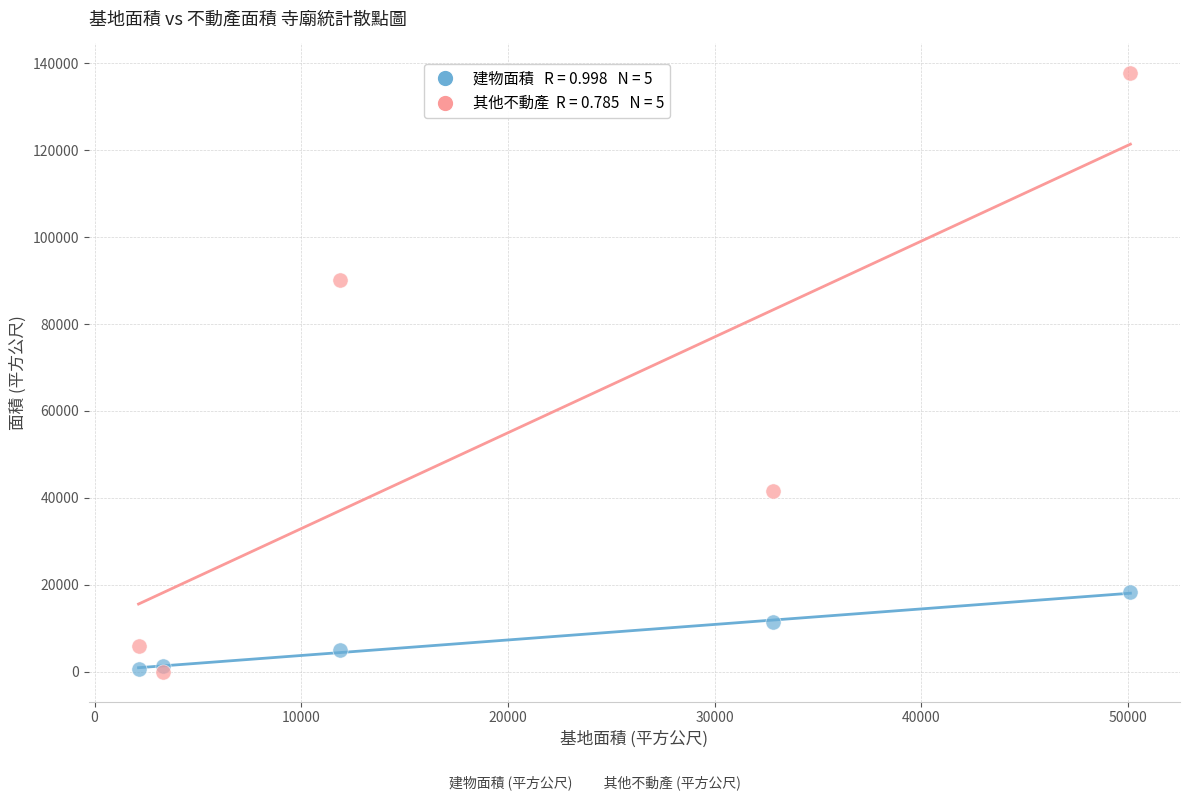

Across all series, what Y value is closest to 68857?

90263.1